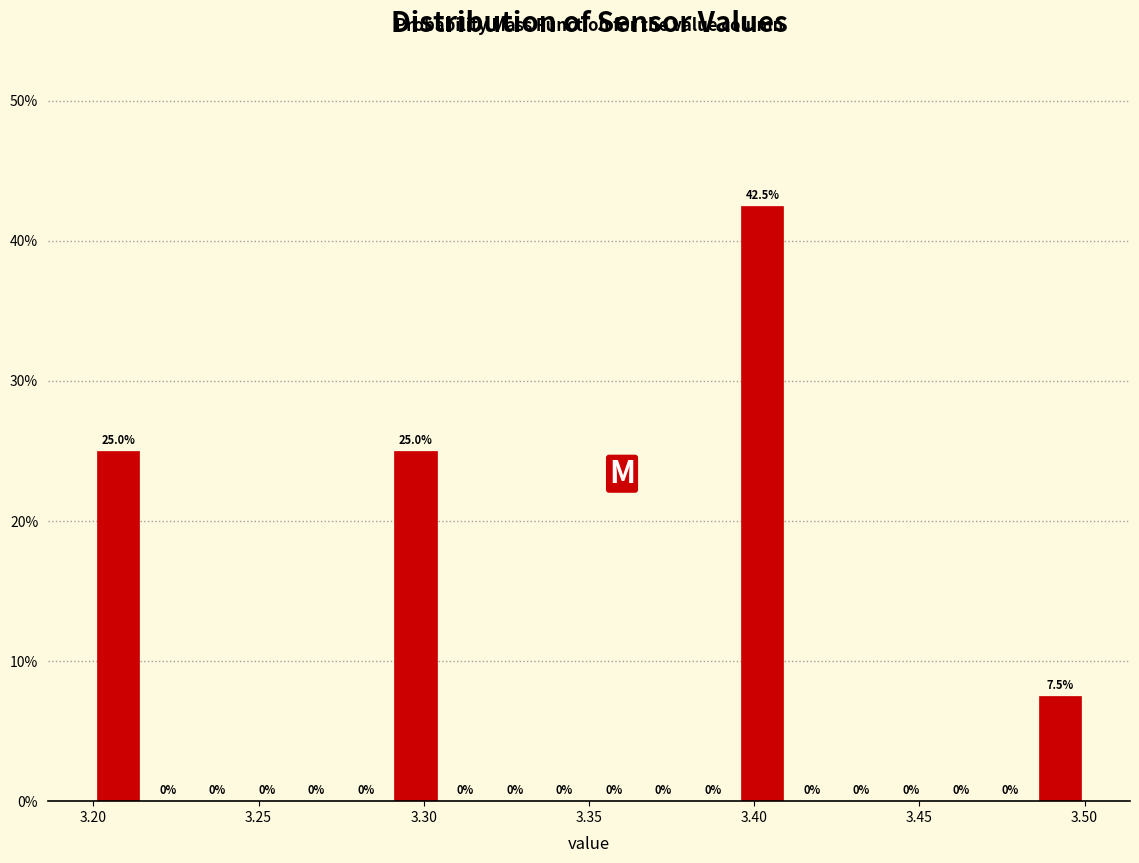

Read against the x-axis, roughly where is the centre of the tallest bar?

3.405